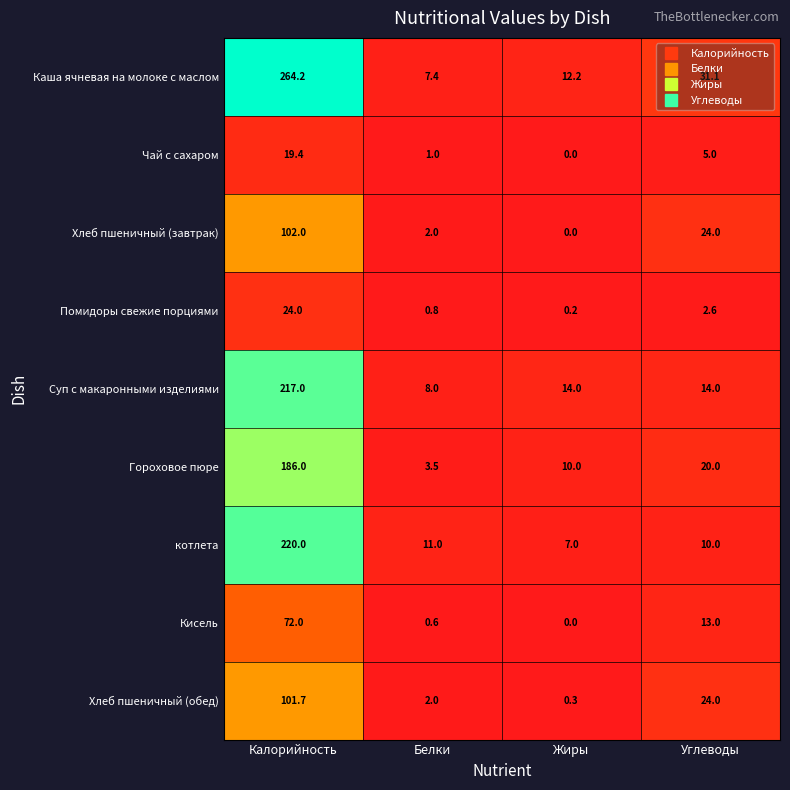

How many distinct data groups are displayed?

9